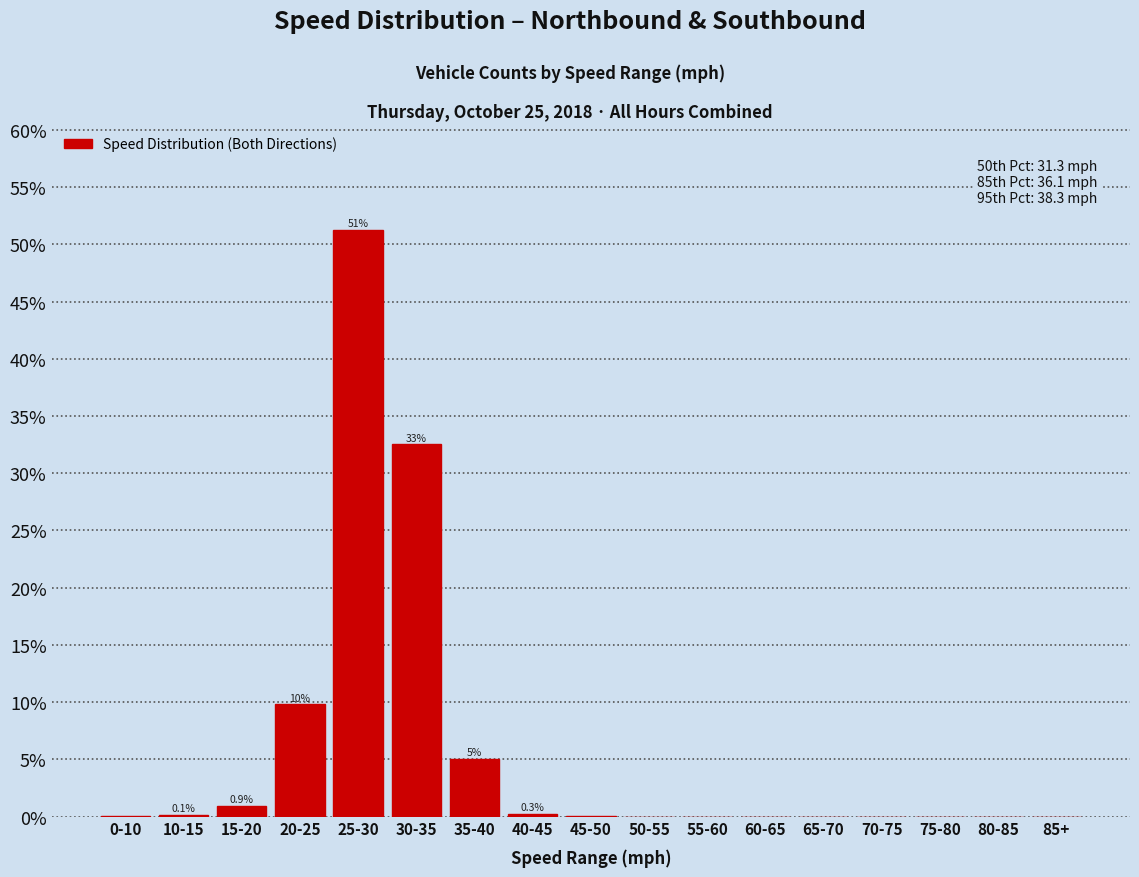

What is the sum of all values?

100.0